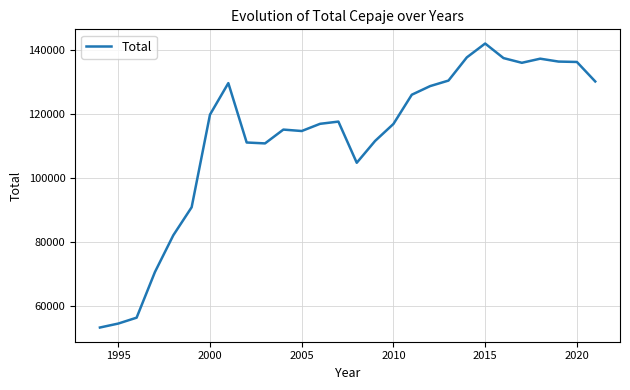

What is the smallest value displayed?

53315.7